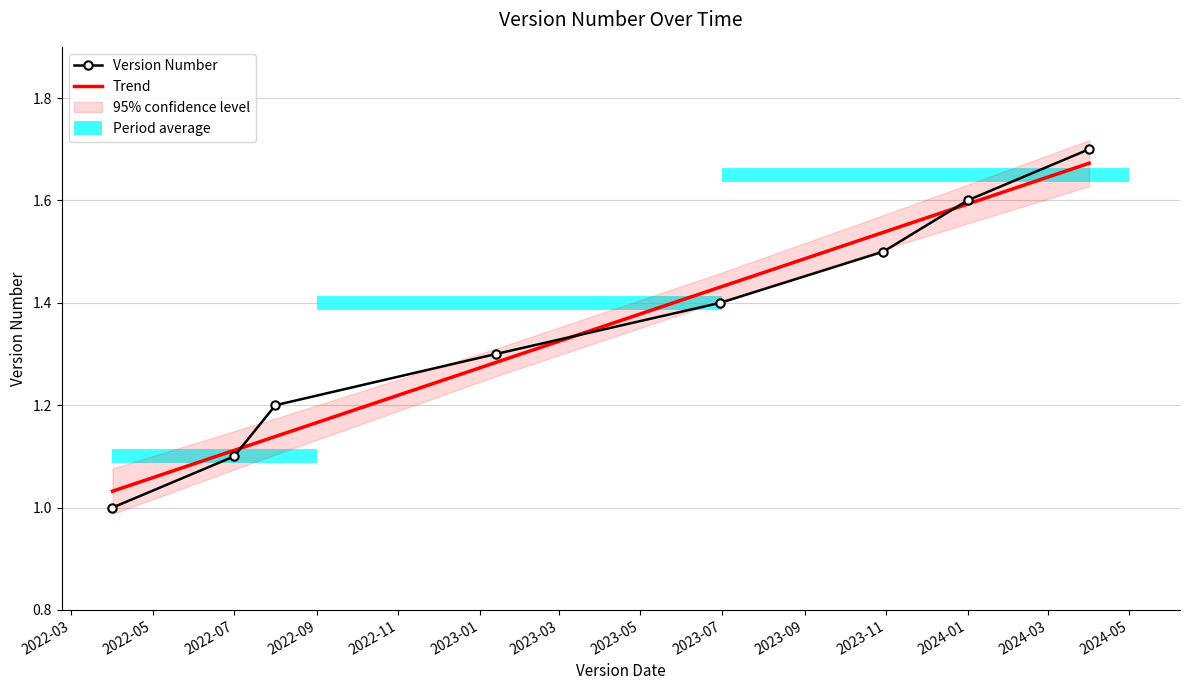

Is it true that Version Number equals 1.5 at 2022-07?

False